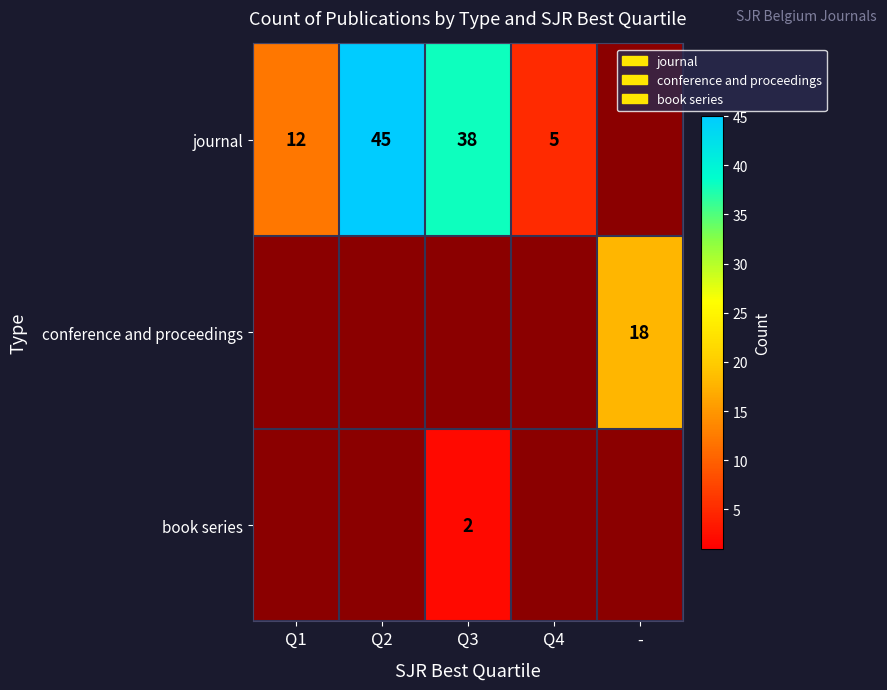

Is the value of conference and proceedings at - greater than the value of book series at Q3?

Yes